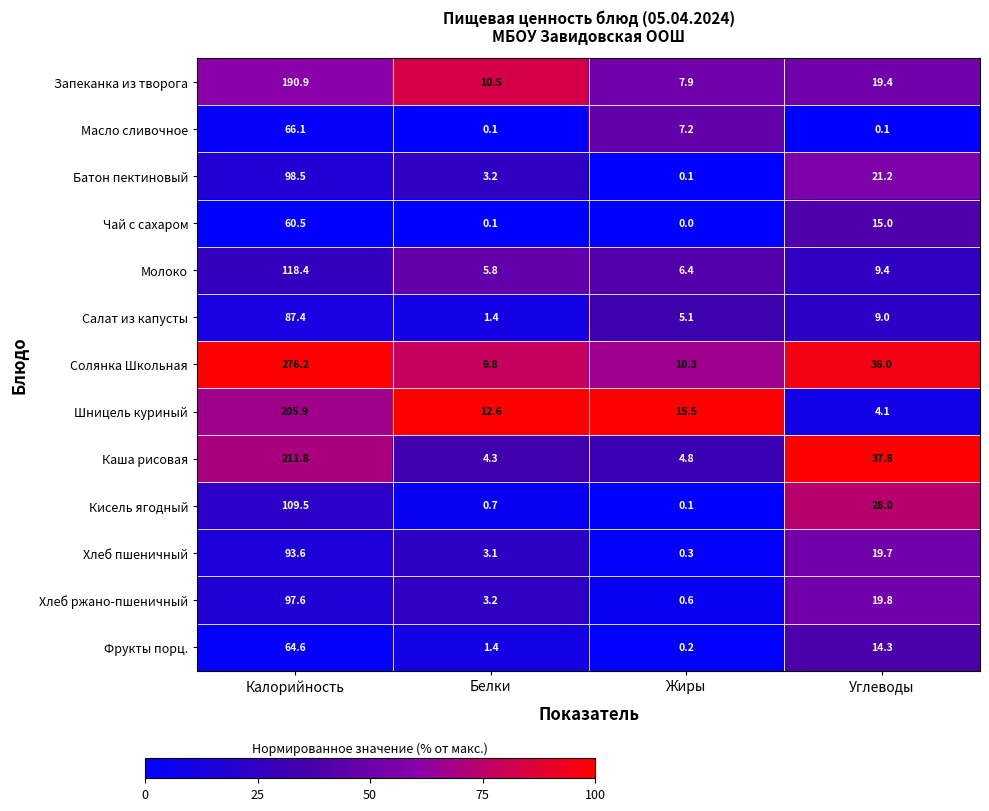

At which category does the chart reach its peak across all series?

Калорийность